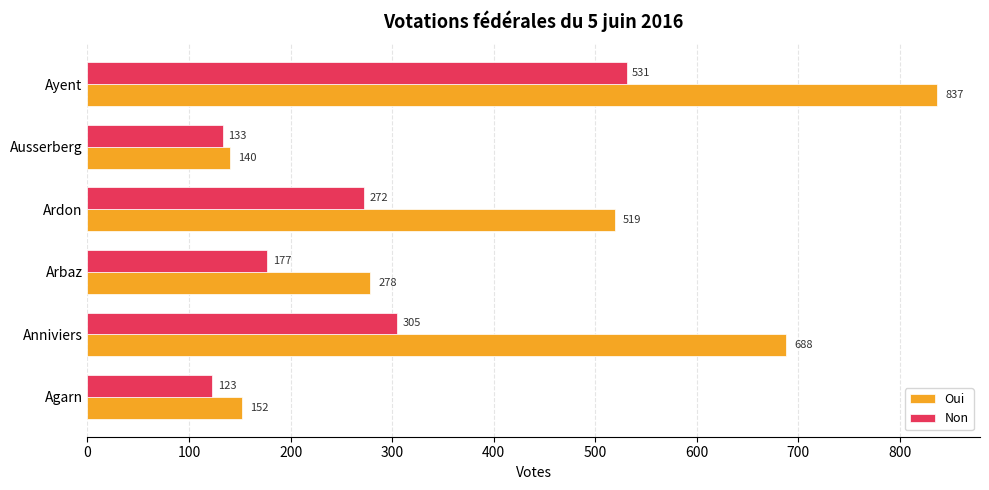

List the series in order of their overall mean, lowest first.

Non, Oui